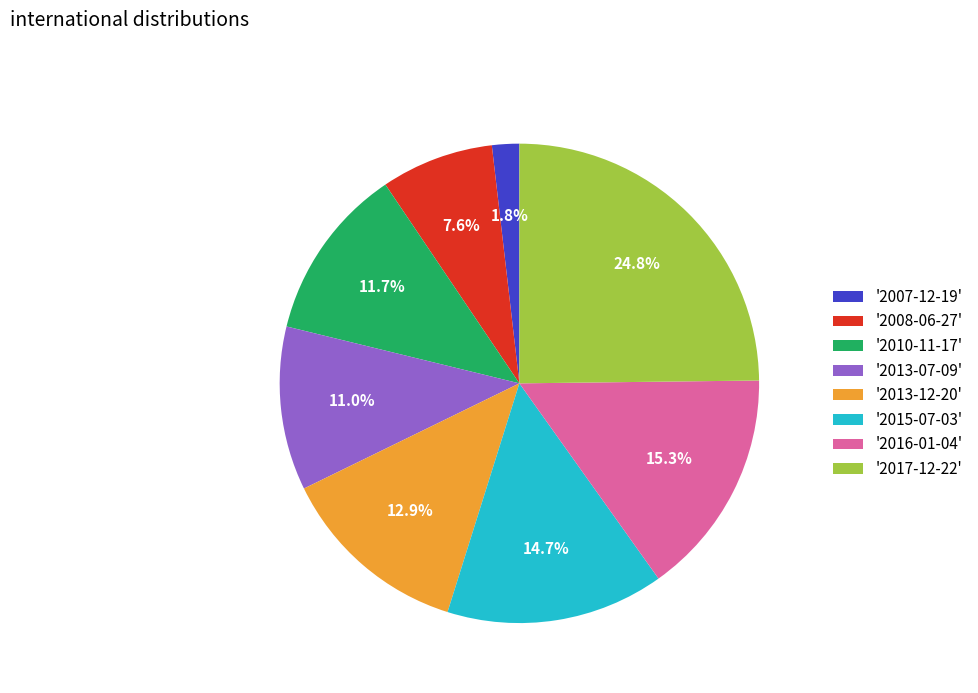

Combined, do '2008-06-27' and '2013-12-20' account for over 50%?

No